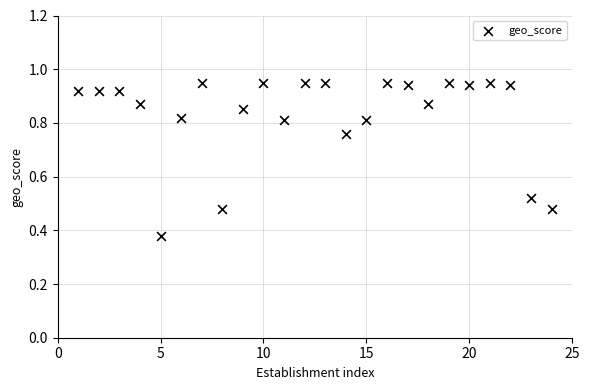

What is the range of X values (max minus min)?

23.0